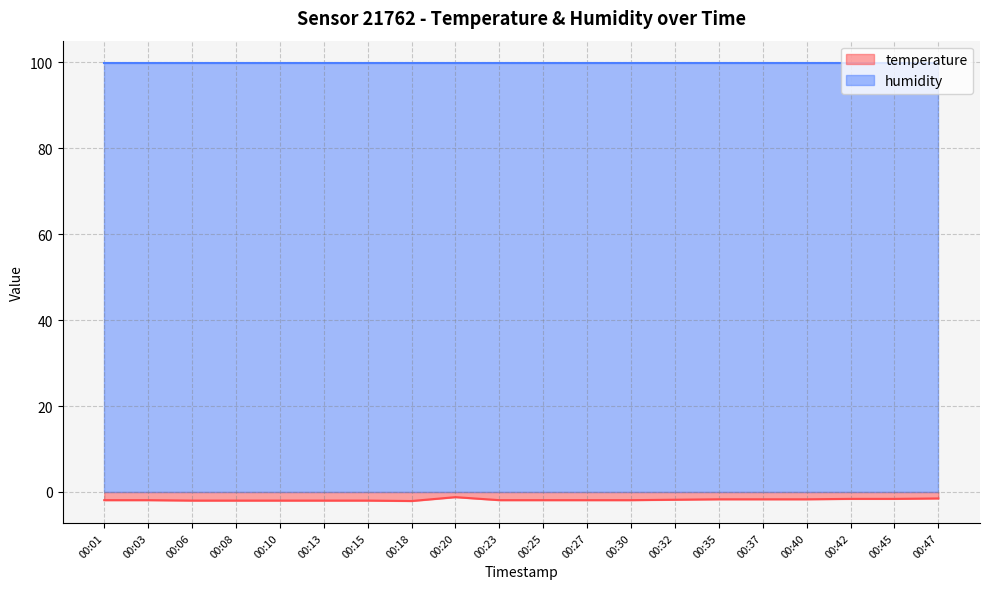

Does the chart display data point markers on the line(s)?

No